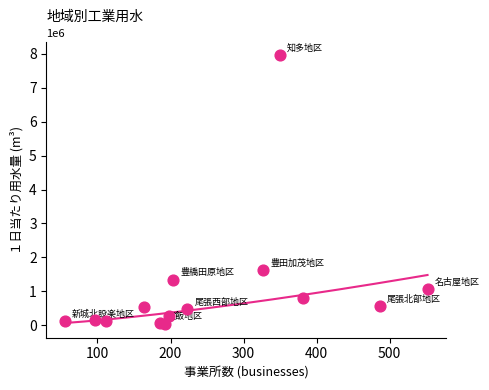

What is the range of X values (max minus min)?

497